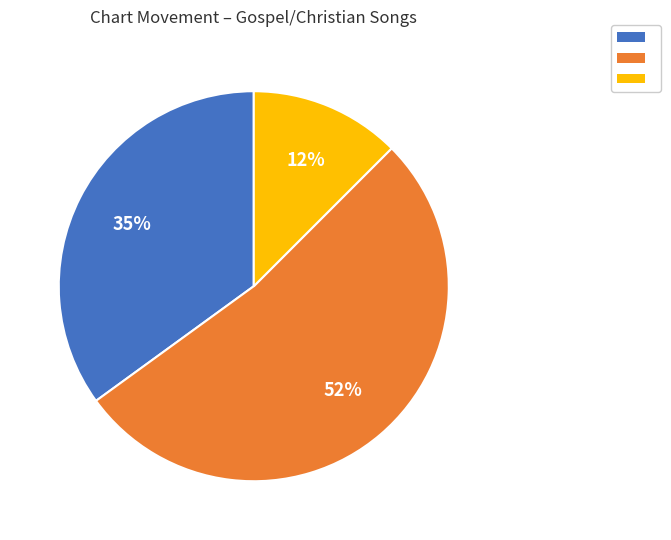

Is there any slice that represents more than half of the pie?

Yes